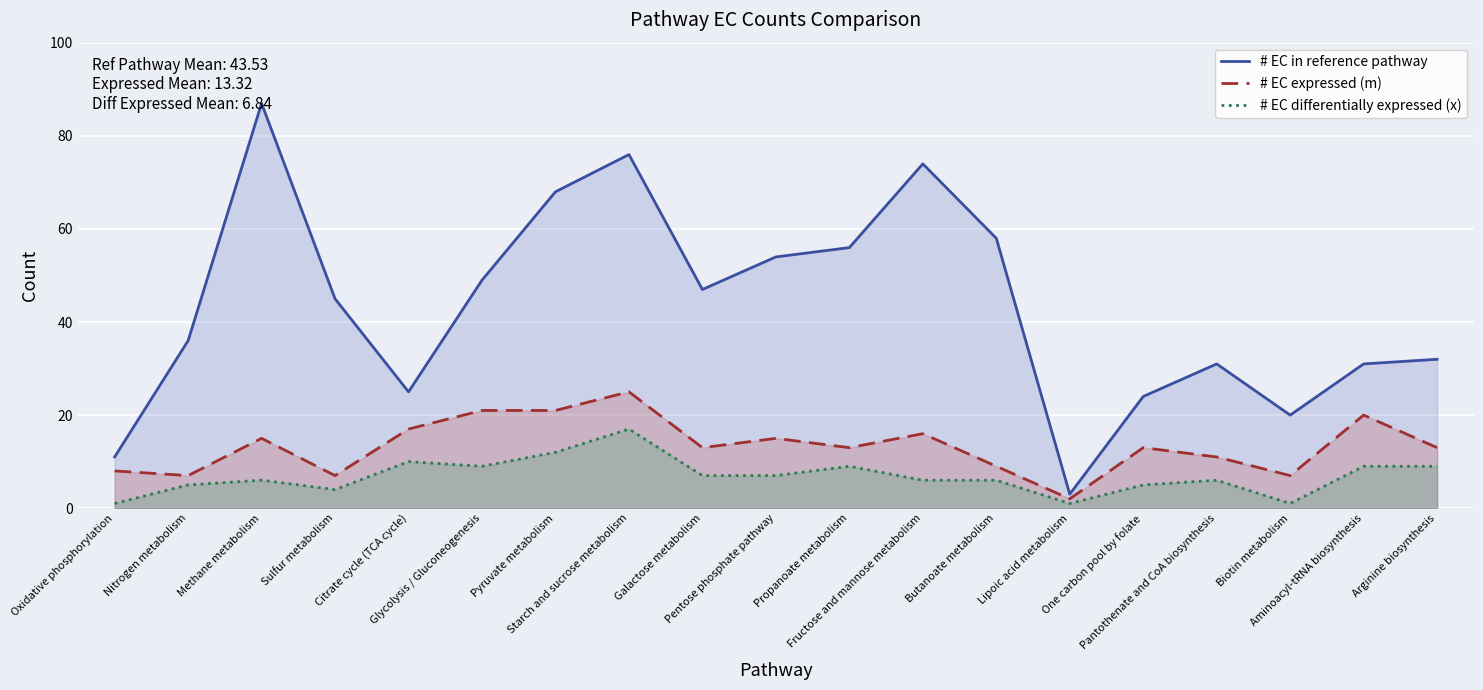

List the labels in order of # EC expressed (m) value, largest first.

Starch and sucrose metabolism, Glycolysis / Gluconeogenesis, Pyruvate metabolism, Aminoacyl-tRNA biosynthesis, Citrate cycle (TCA cycle), Fructose and mannose metabolism, Methane metabolism, Pentose phosphate pathway, Galactose metabolism, Propanoate metabolism, One carbon pool by folate, Arginine biosynthesis, Pantothenate and CoA biosynthesis, Butanoate metabolism, Oxidative phosphorylation, Nitrogen metabolism, Sulfur metabolism, Biotin metabolism, Lipoic acid metabolism